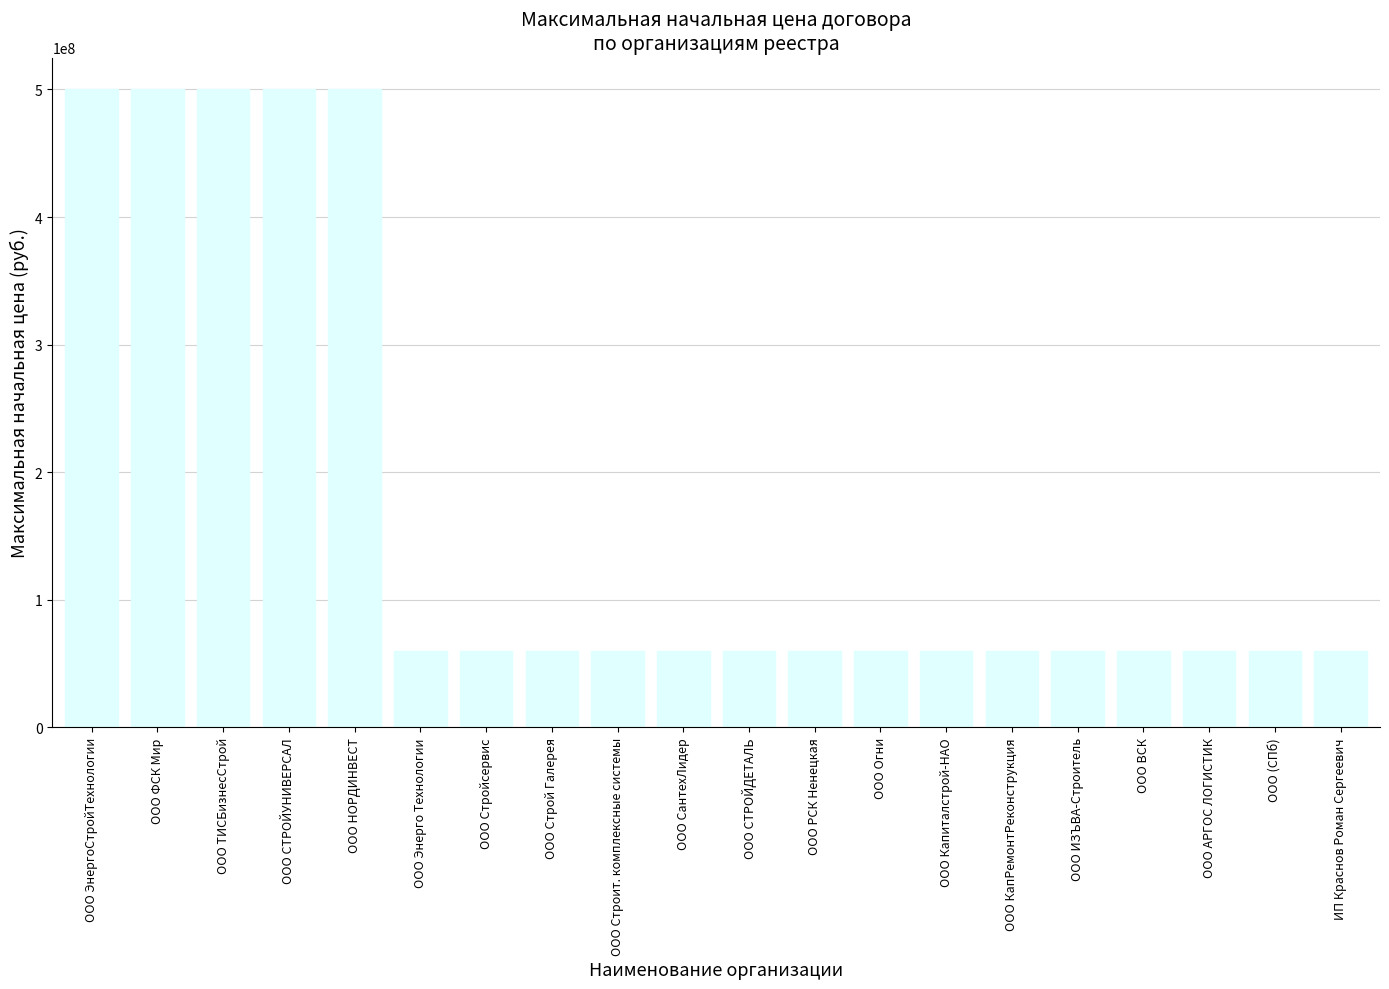

What position from the left is ООО Стройсервис?

7